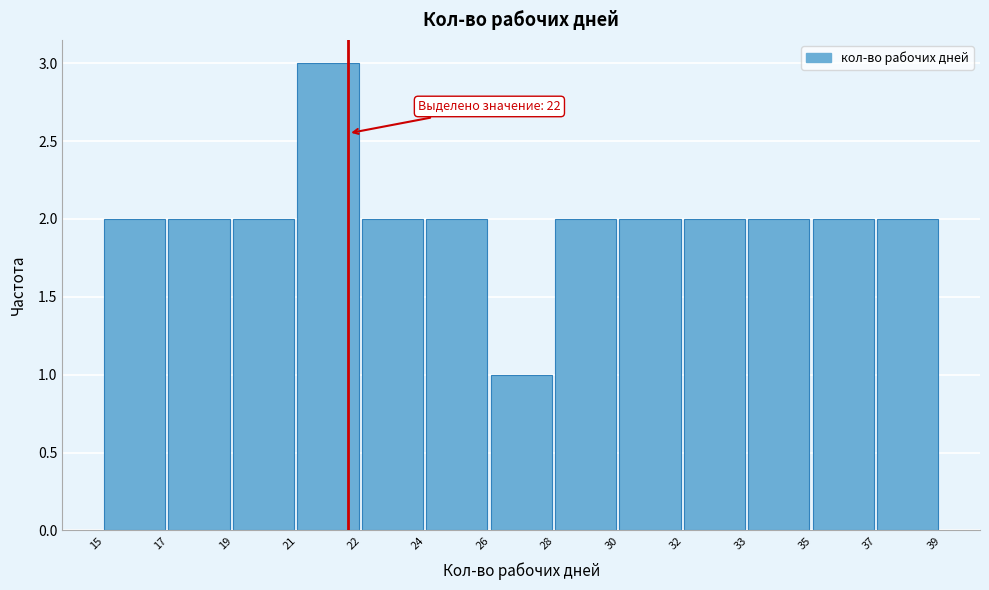

Reading right to left, transcribe all the data shown in this chart.

2	2	2	2	2	2	1	2	2	3	2	2	2